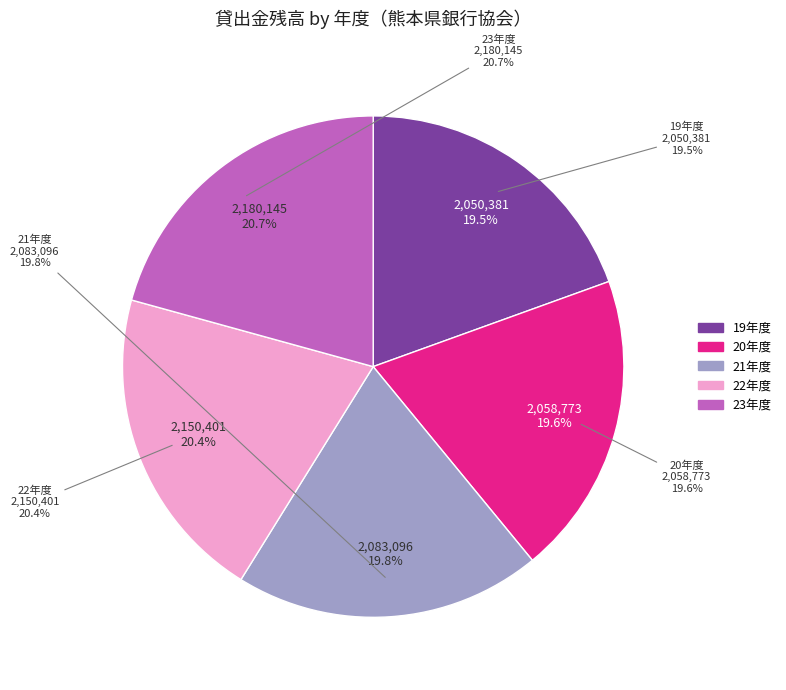

Combined, do 22年度 and 20年度 account for over 50%?

No